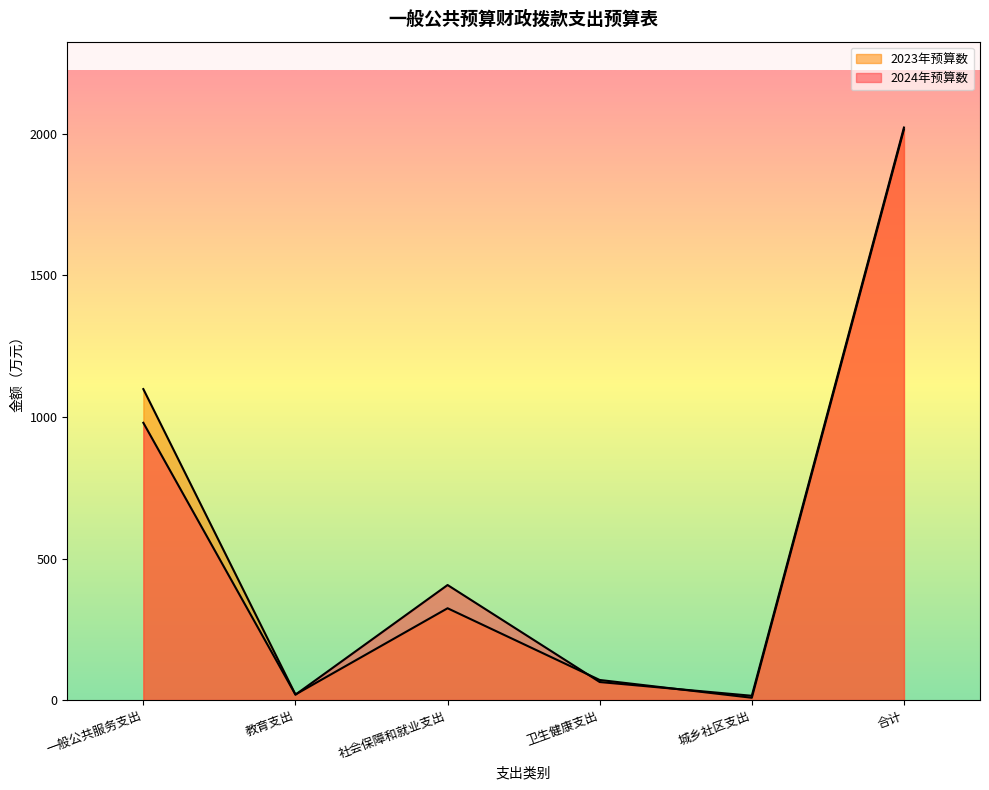

What are all the series names shown in the legend?

2024年预算数, 2023年预算数